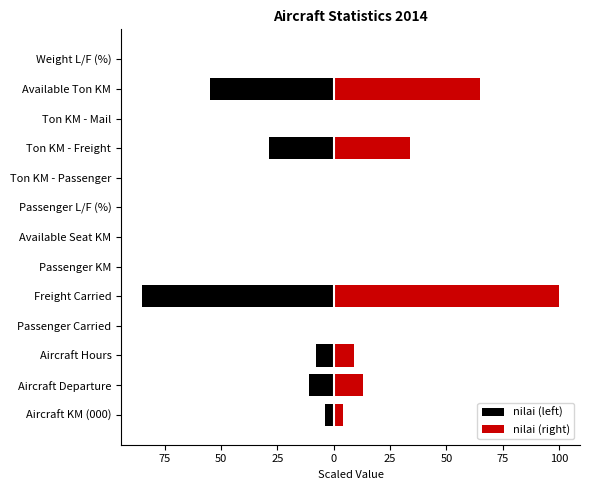

Which has a higher value, 50 or 50?

50